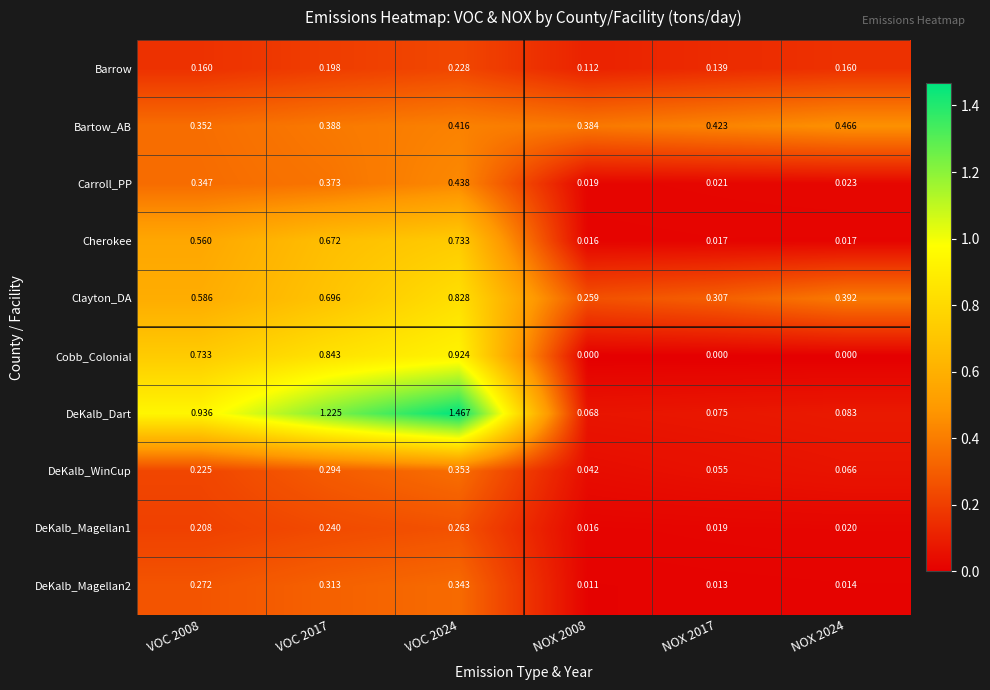

Which series has the widest spread of values?

DeKalb_Dart